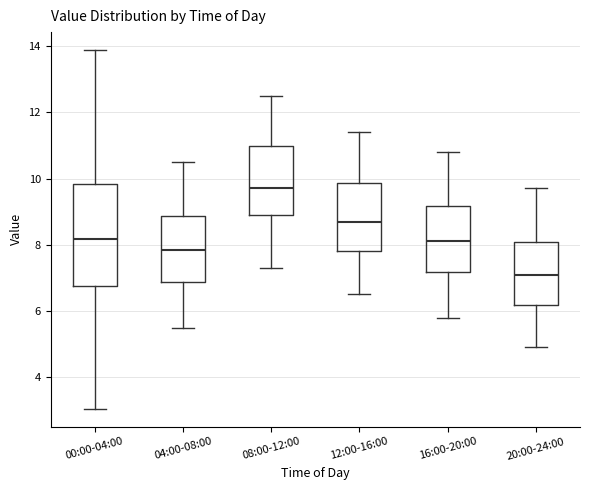

Reading left to right, transcribe this box plot: for each box, give where its median line is, the range the box spans, and where its two whiskers end, as read against the y-axis. The values are not printed on the chart, so give them approximately, as read against the axis.

00:00-04:00: median 8.2, box 6.8 to 9.8, whiskers 3.0 to 13.8
04:00-08:00: median 7.8, box 6.8 to 8.8, whiskers 5.6 to 10.6
08:00-12:00: median 9.8, box 9.0 to 11.0, whiskers 7.4 to 12.6
12:00-16:00: median 8.8, box 7.8 to 9.8, whiskers 6.6 to 11.4
16:00-20:00: median 8.2, box 7.2 to 9.2, whiskers 5.8 to 10.8
20:00-24:00: median 7.2, box 6.2 to 8.0, whiskers 5.0 to 9.8